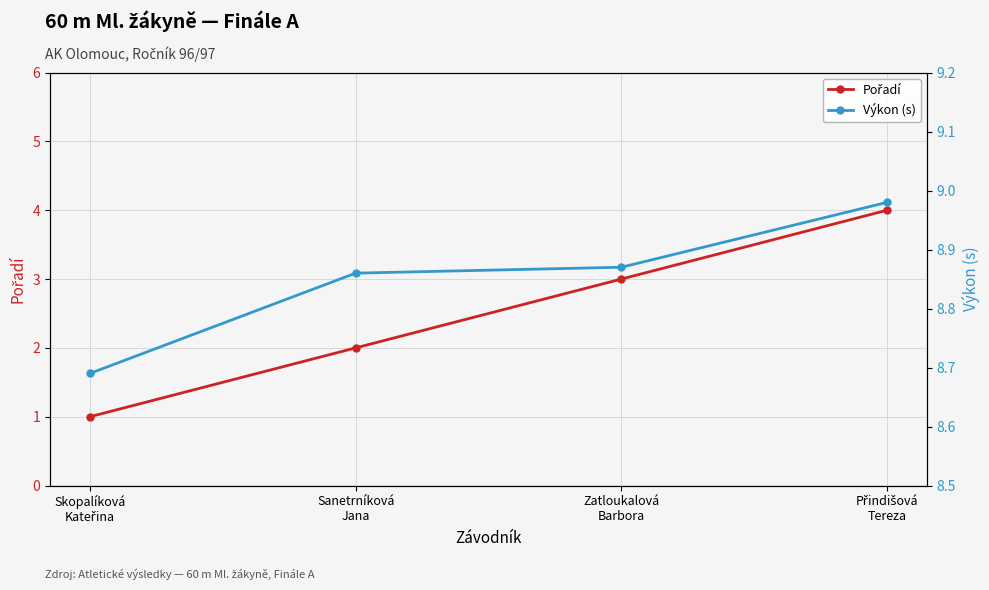

Is it true that Pořadí equals 4.0 at Přindišová
Tereza?

True